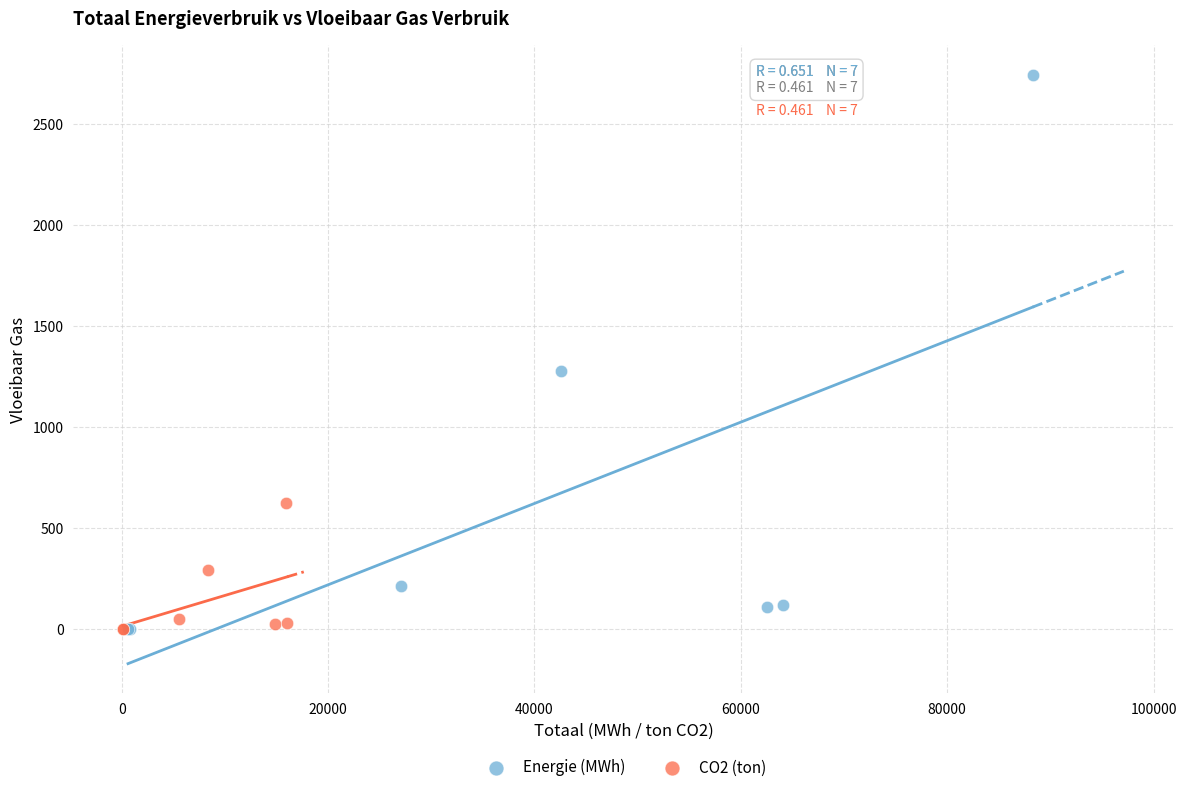

Which series reaches the maximum Y coordinate?

Energie (MWh)